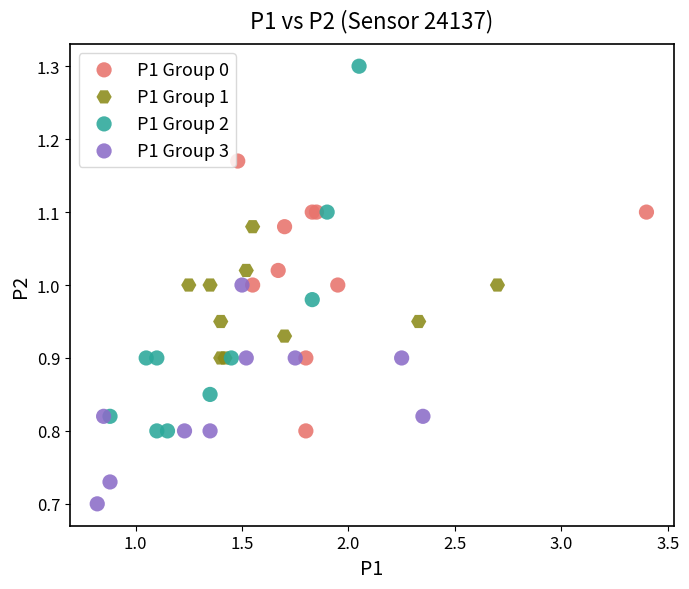

Which series contains the highest Y value?

P1 Group 2